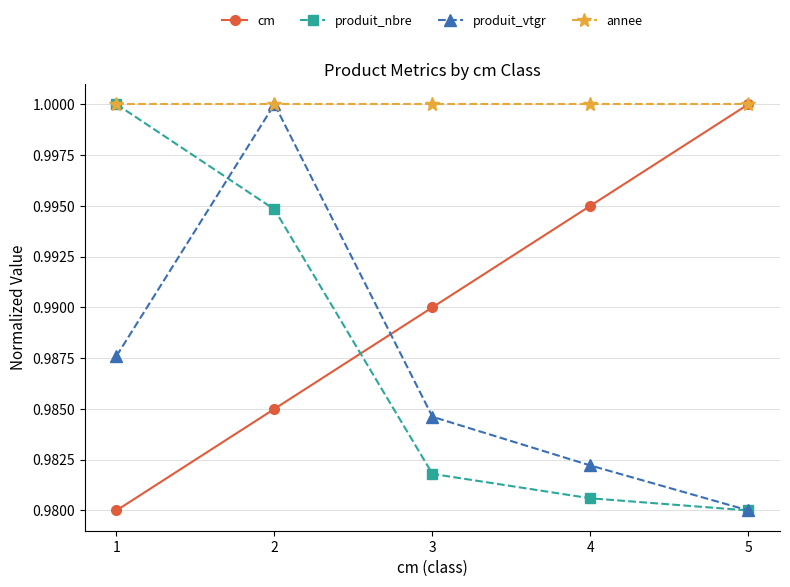

Does the chart have visible grid lines?

Yes